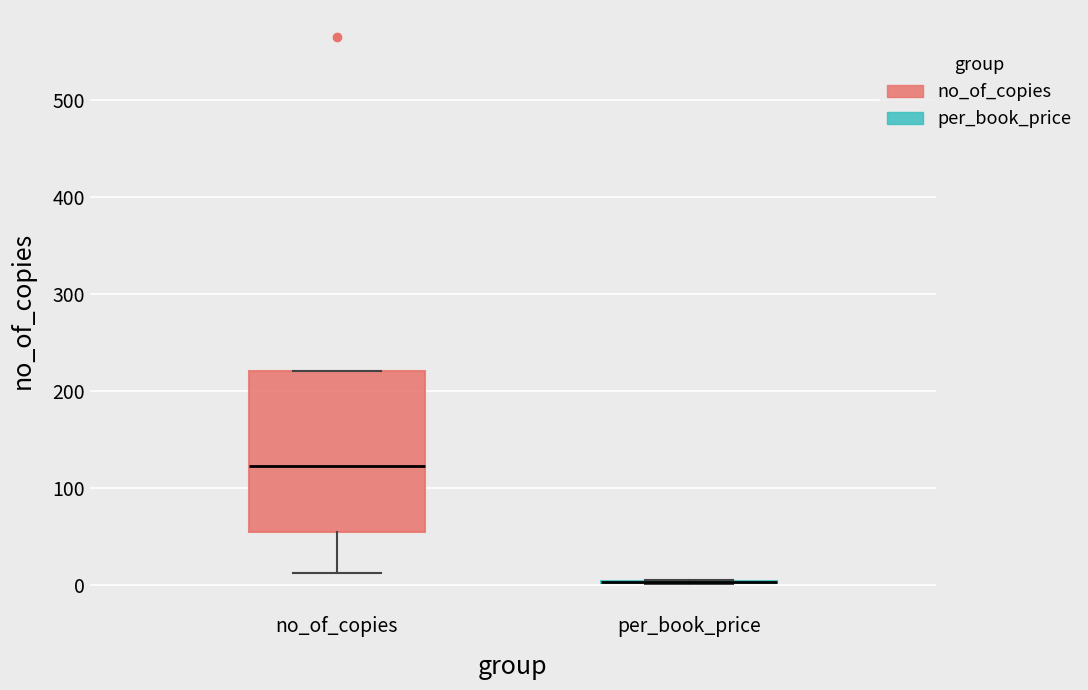

Comparing the boxes themselves (not the whiskers), which one is the tallest?

no_of_copies